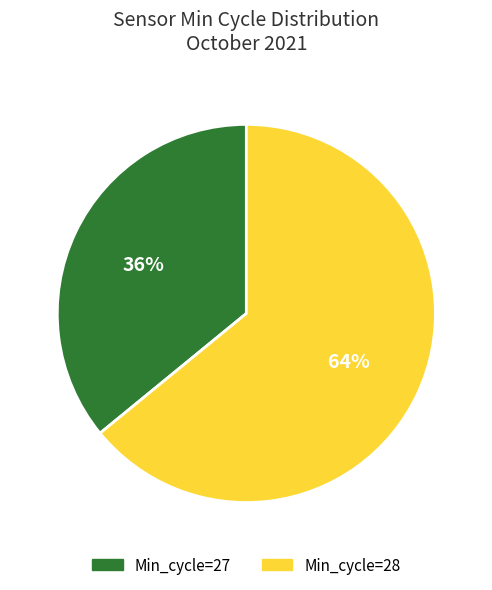

To the nearest percent, what is the combined percentage of Min_cycle=28 and Min_cycle=27?

100%